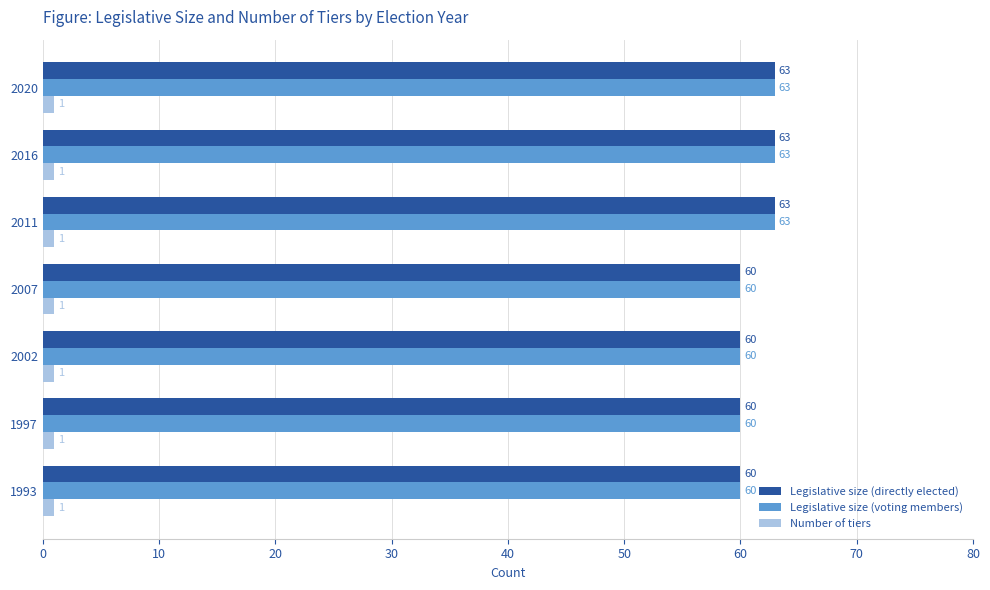

What is the difference between the second highest and second lowest values in the Legislative size (voting members) series?

3